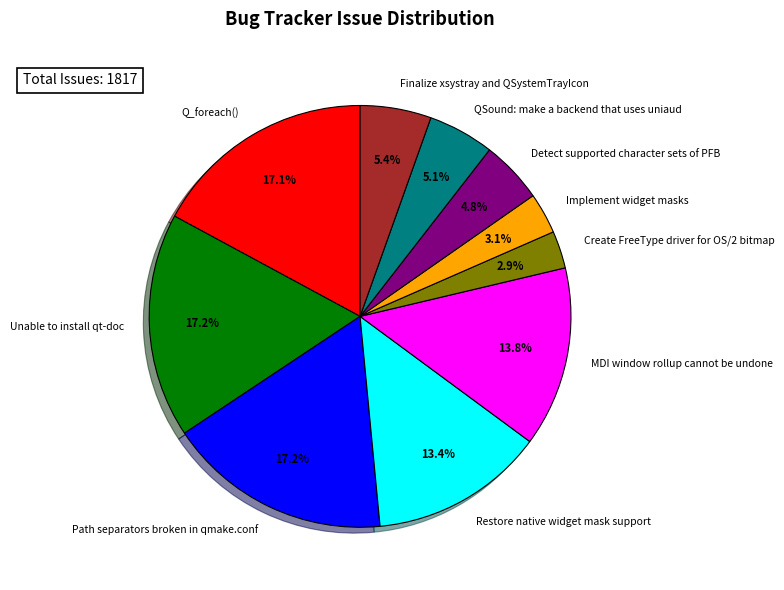

Is it true that Implement widget masks is 3% of the pie?

True